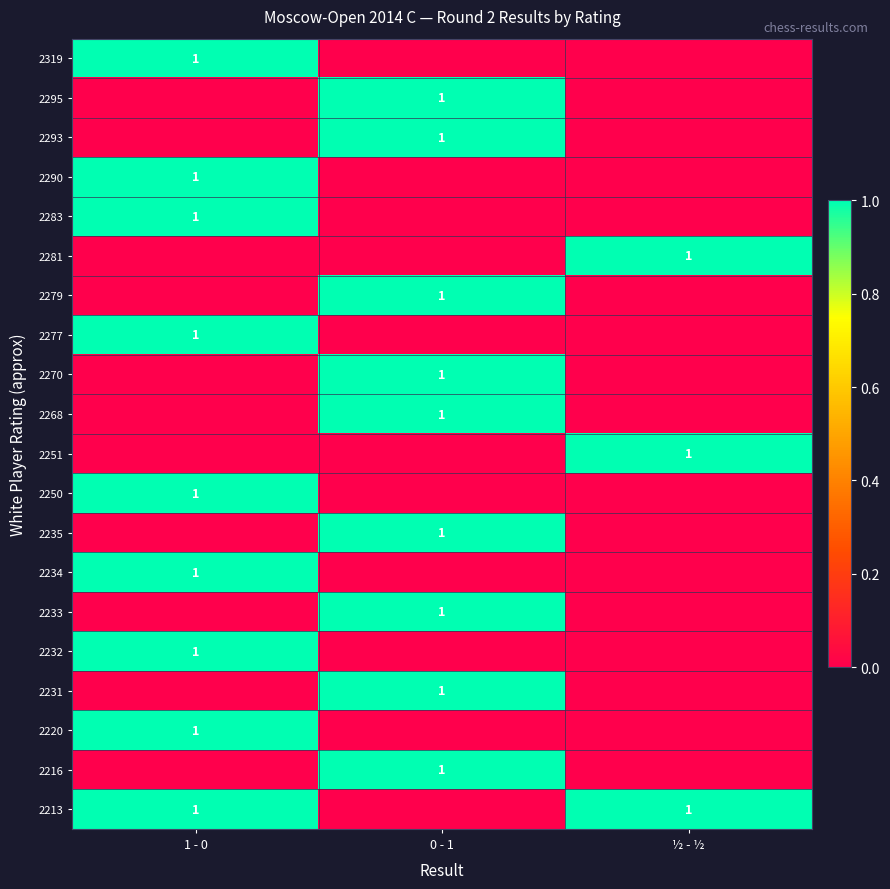

At how many categories does at least one series exceed 0?

3